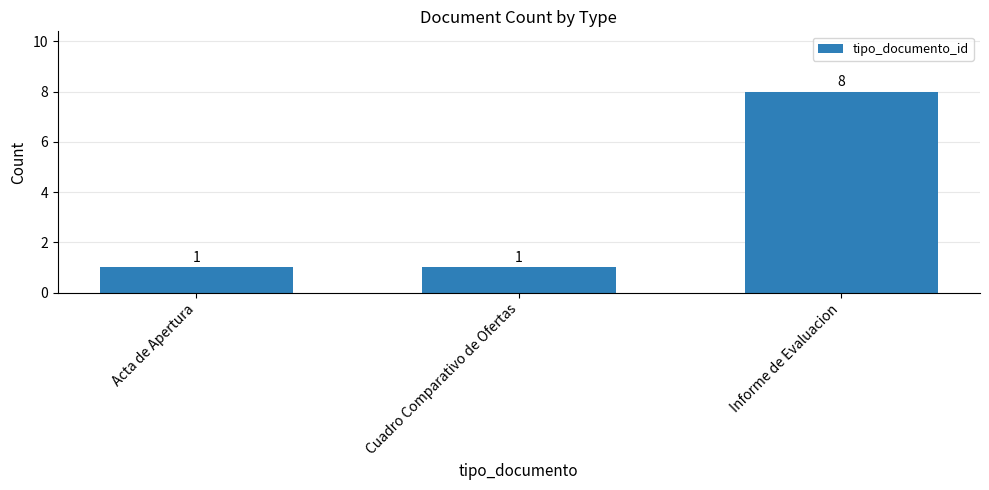

Between Informe de Evaluacion and Acta de Apertura, which is larger?

Informe de Evaluacion